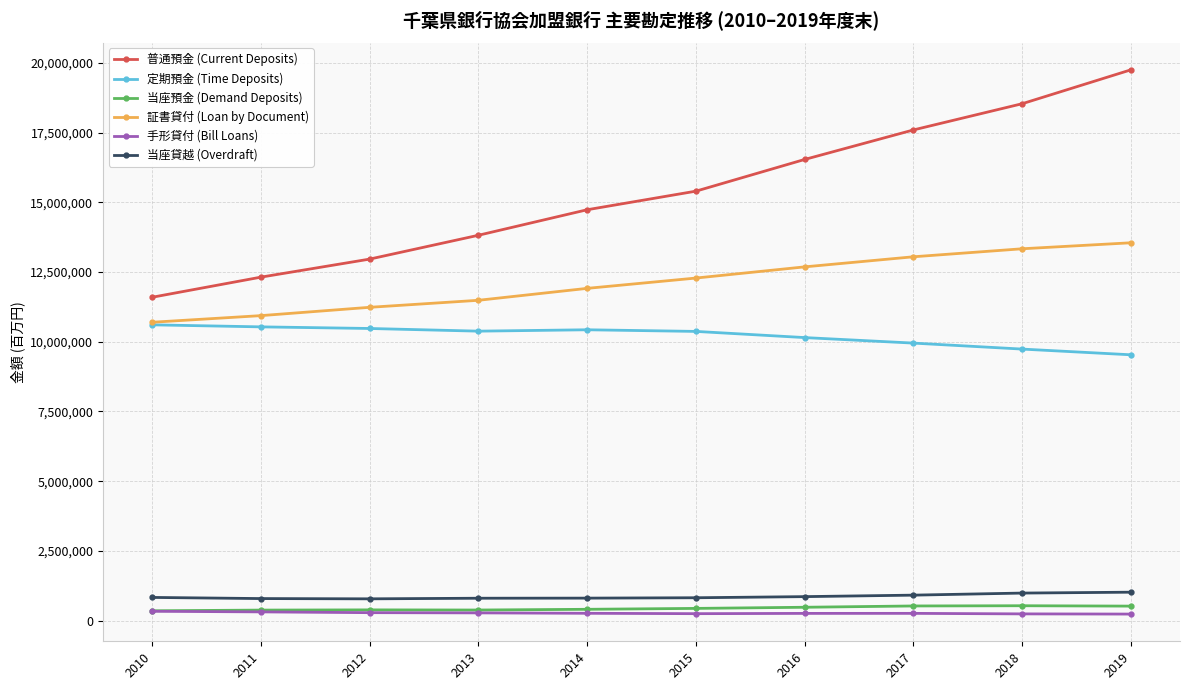

Which series has the largest total across all categories?

普通預金 (Current Deposits)